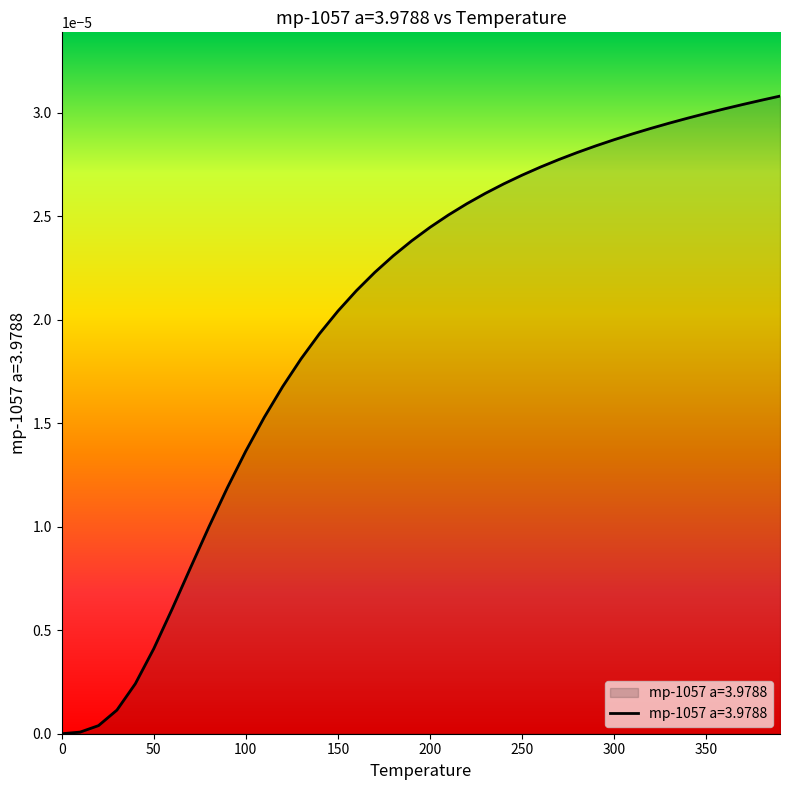

Is this an area chart (filled region under the line)?

Yes